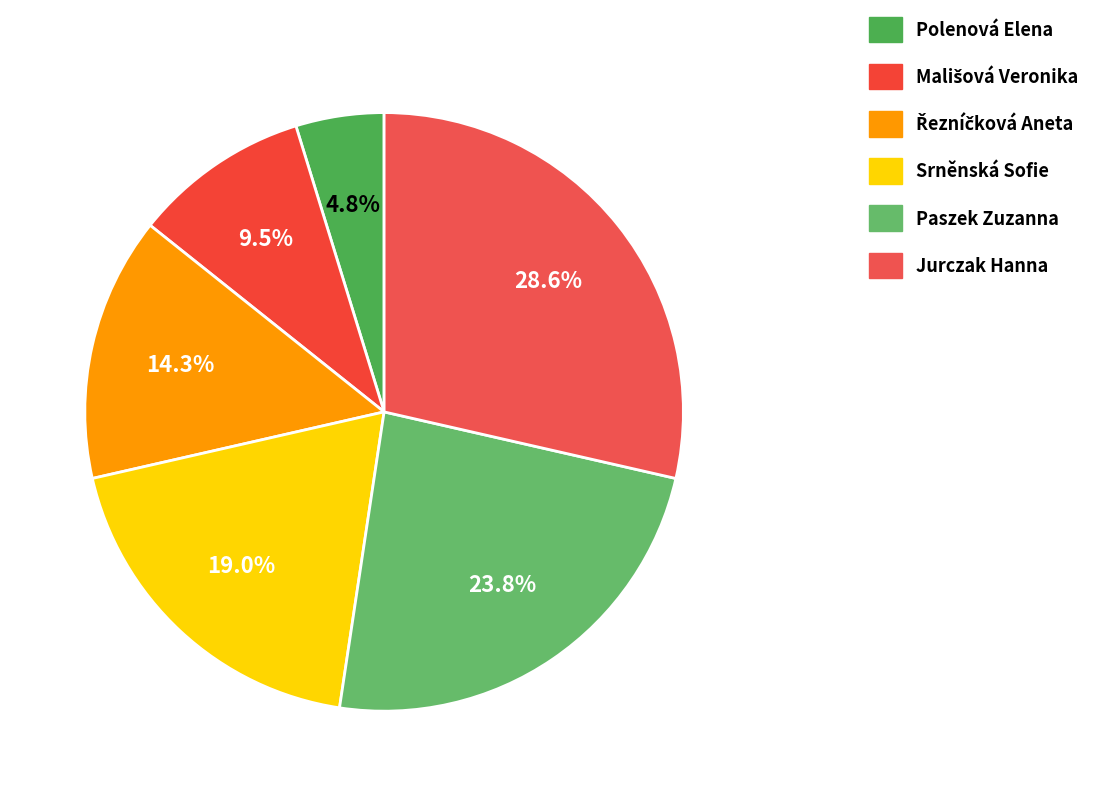

Does any single category account for the majority?

No